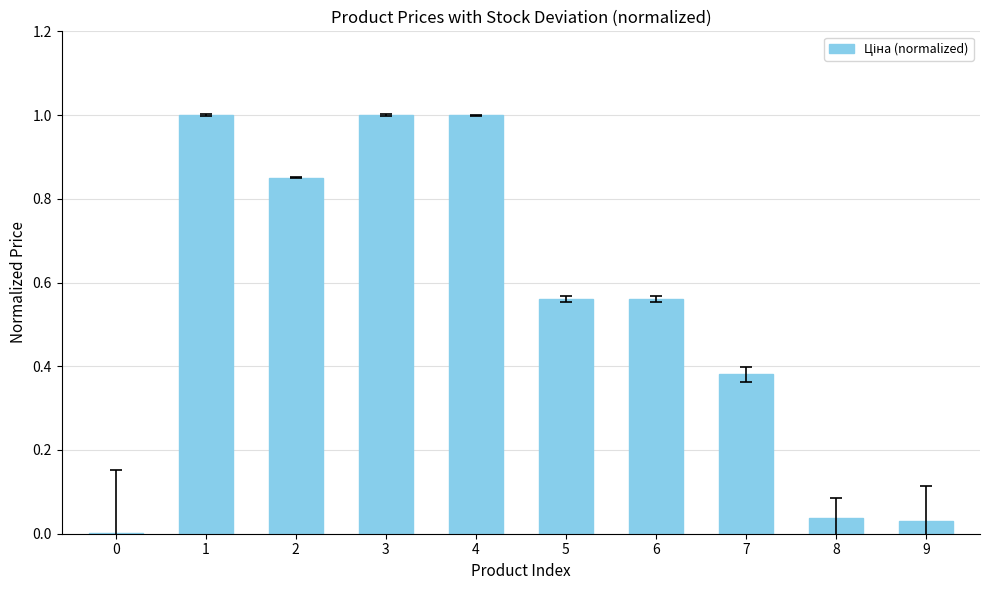

What is the average value?

0.5